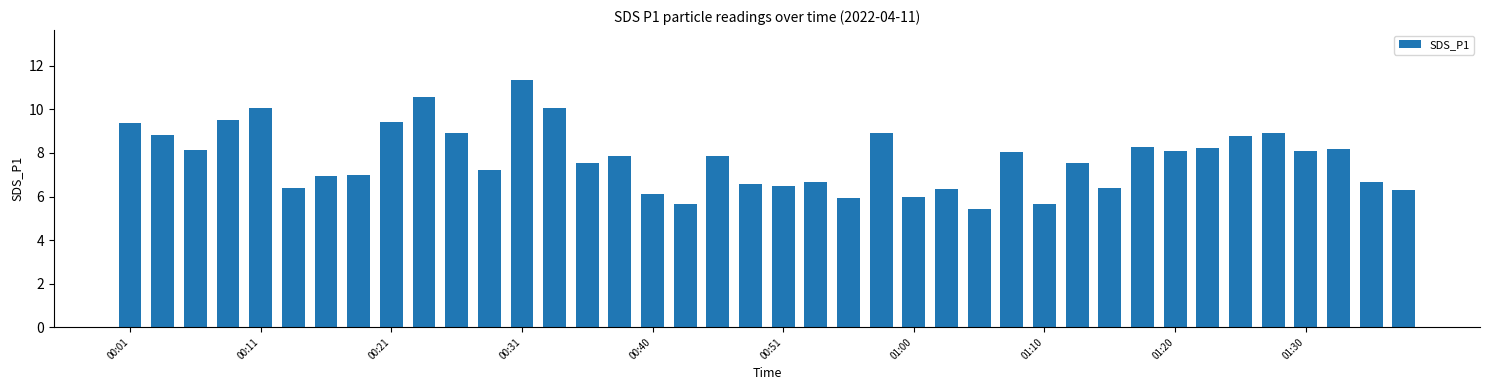

What is the greatest value displayed?

11.4